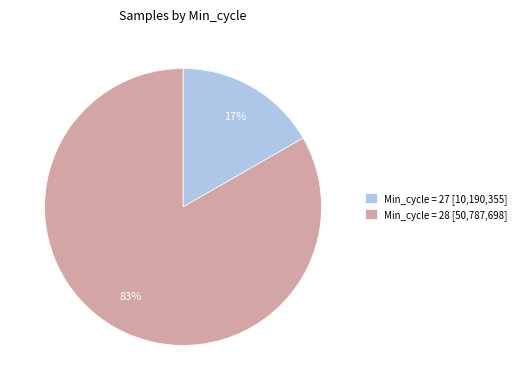

What percentage is the Min_cycle = 28 [50,787,698] slice, to the nearest percent?

83%